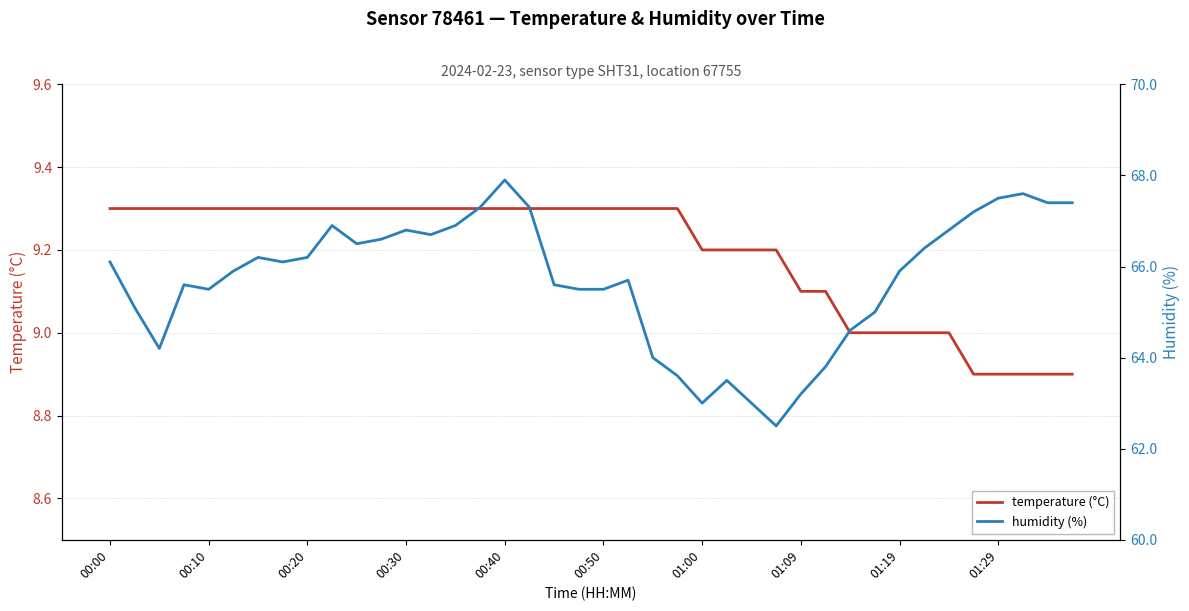

True or false: temperature (°C) has a value of 4.0 at 00:10.

False